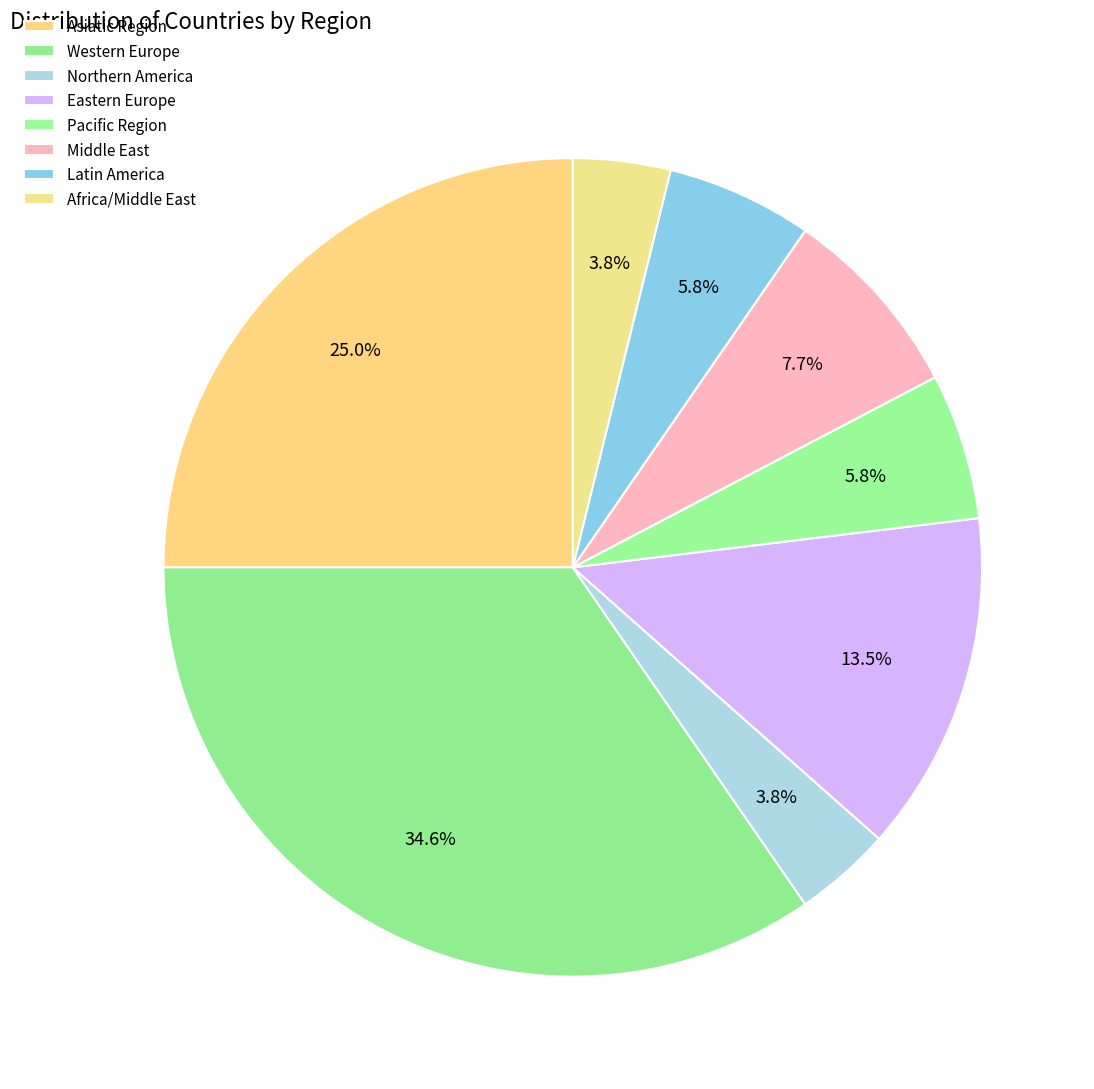

Does any single category account for the majority?

No